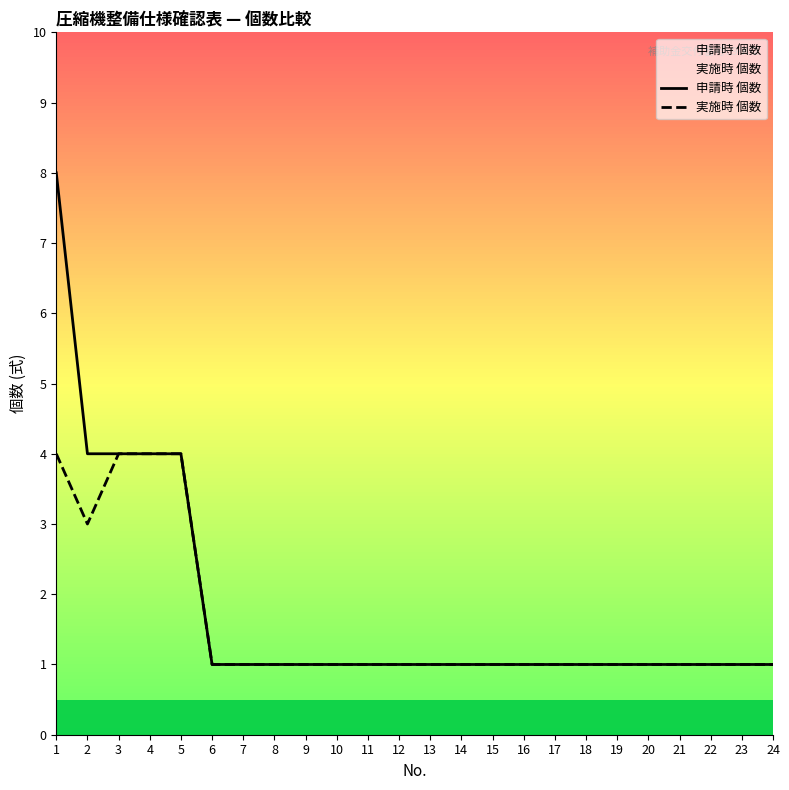

The value of 実施時 個数 at 19 is 1. True or false?

True